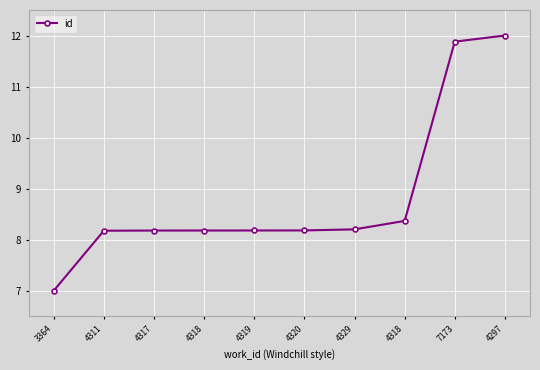

Where does the data first go above 8?

4311